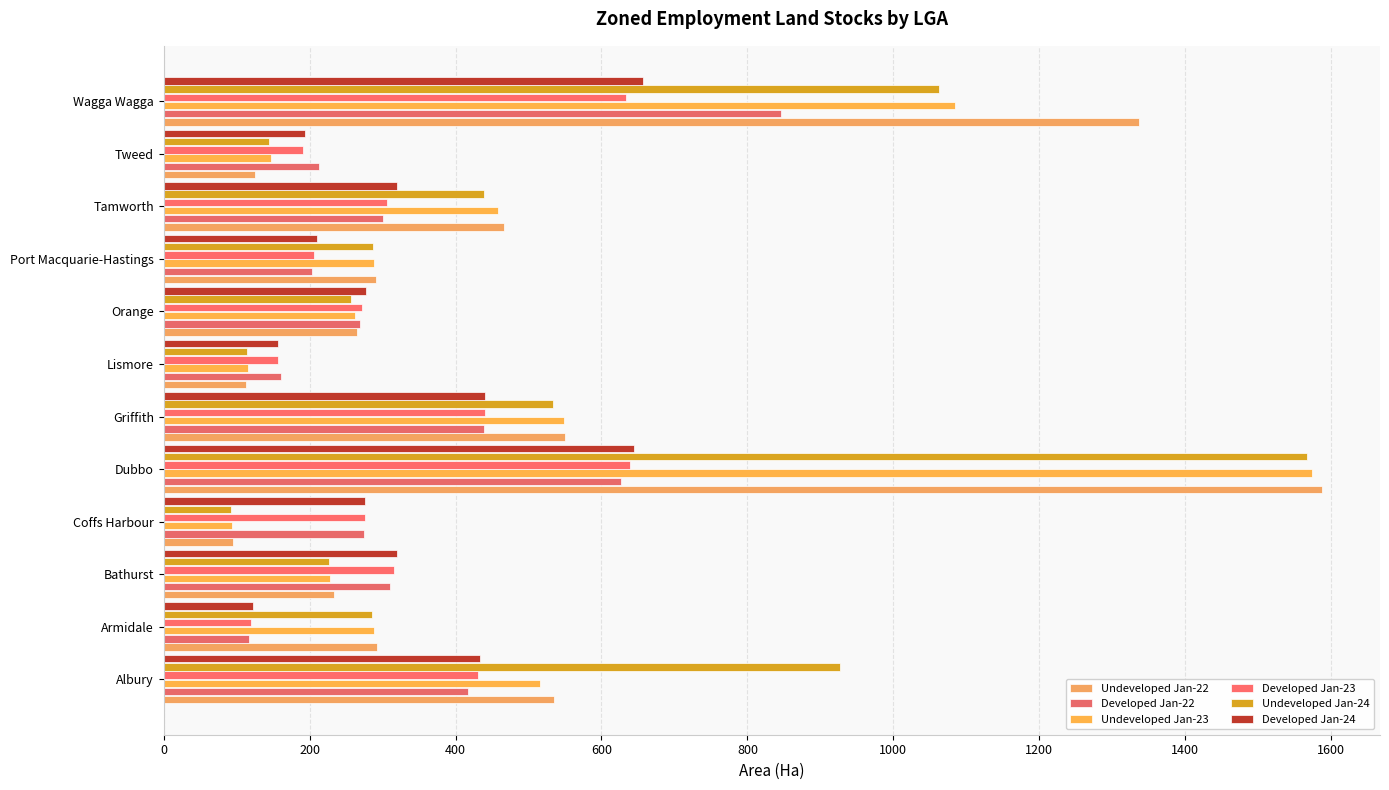

How many values in the Undeveloped Jan-24 series exceed 286?

7